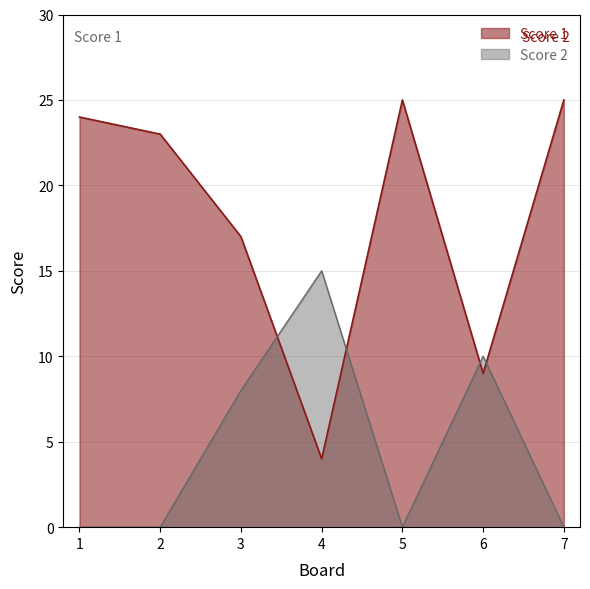

Reading right to left, list all the values displayed in this chart.

Score 1: 25	9	25	4	17	23	24
Score 2: 0	10	0	15	8	0	0